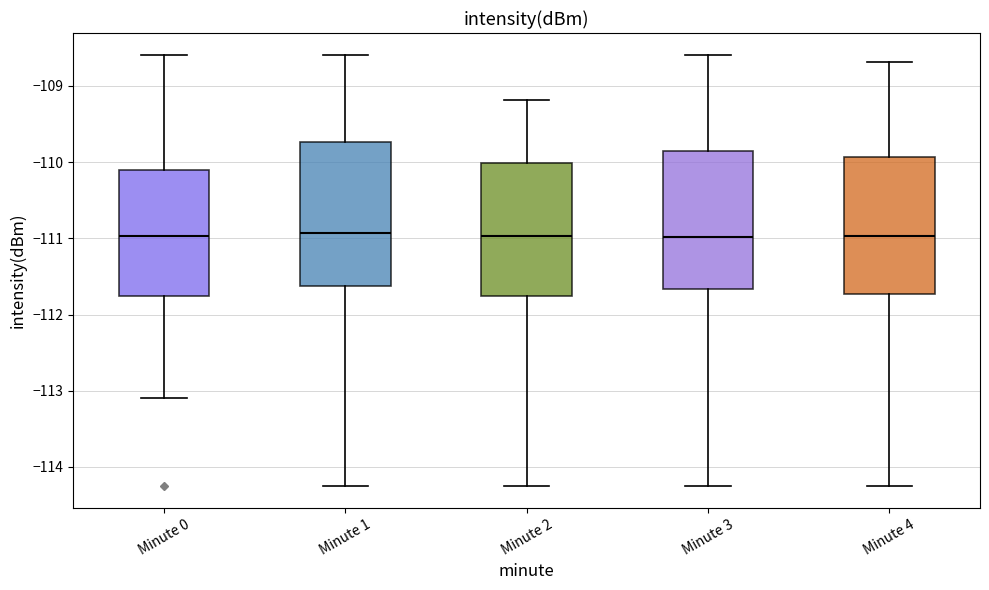

Reading left to right, transcribe this box plot: for each box, give where its median line is, the range the box spans, and where its two whiskers end, as read against the y-axis. The values are not printed on the chart, so give them approximately, as read against the axis.

Minute 0: median -111.0, box -111.8 to -110.1, whiskers -113.1 to -108.6
Minute 1: median -110.9, box -111.6 to -109.7, whiskers -114.3 to -108.6
Minute 2: median -111.0, box -111.8 to -110.0, whiskers -114.3 to -109.2
Minute 3: median -111.0, box -111.7 to -109.9, whiskers -114.3 to -108.6
Minute 4: median -111.0, box -111.7 to -109.9, whiskers -114.3 to -108.7